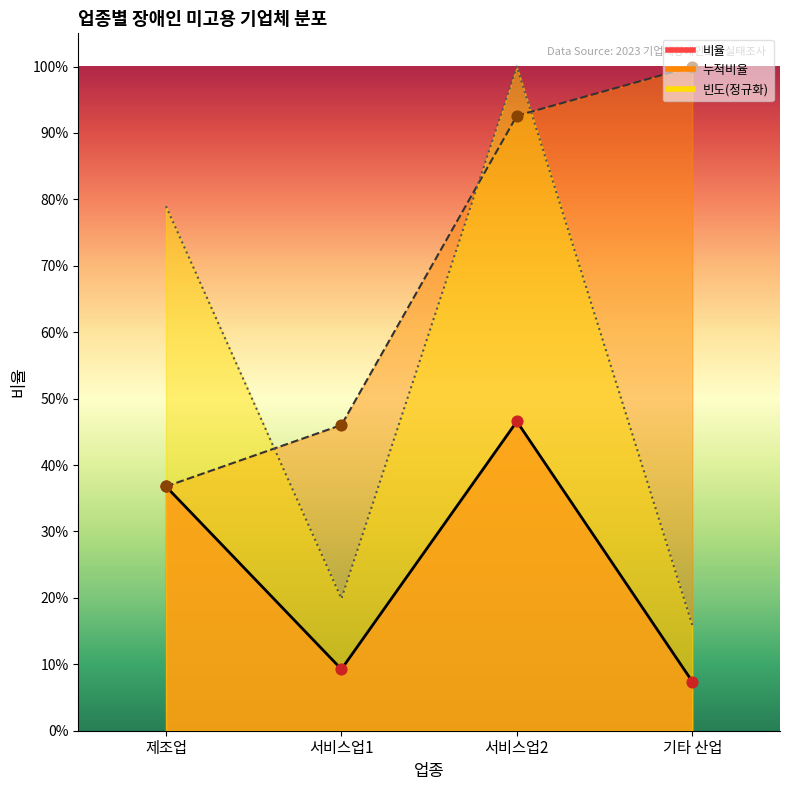

What is the total value across all series at 서비스업2?

2.4